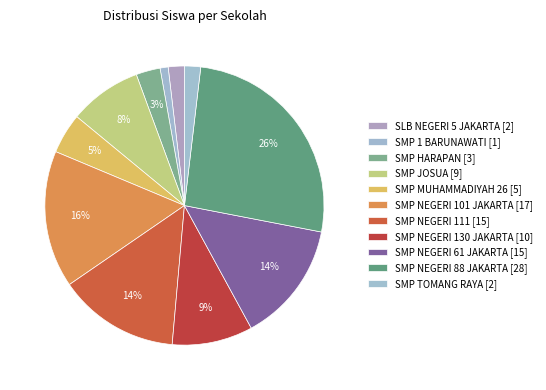

How many slices are in this pie chart?

11